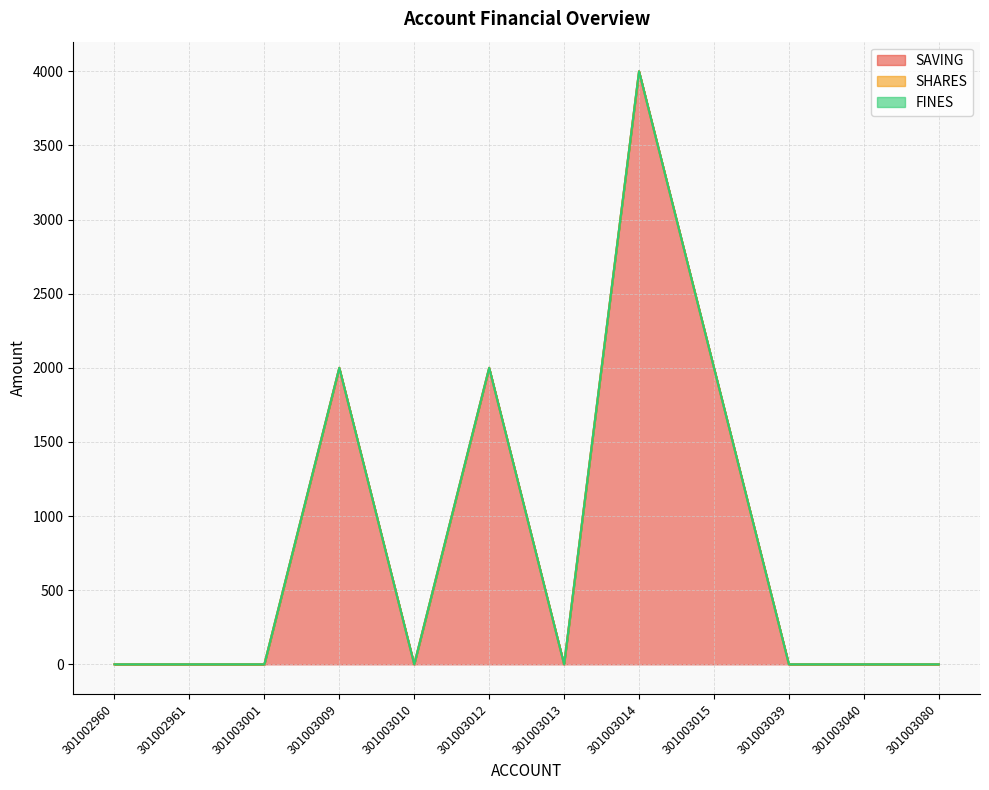

What is the difference between the SAVING values at 301003010 and 301003012?

2000